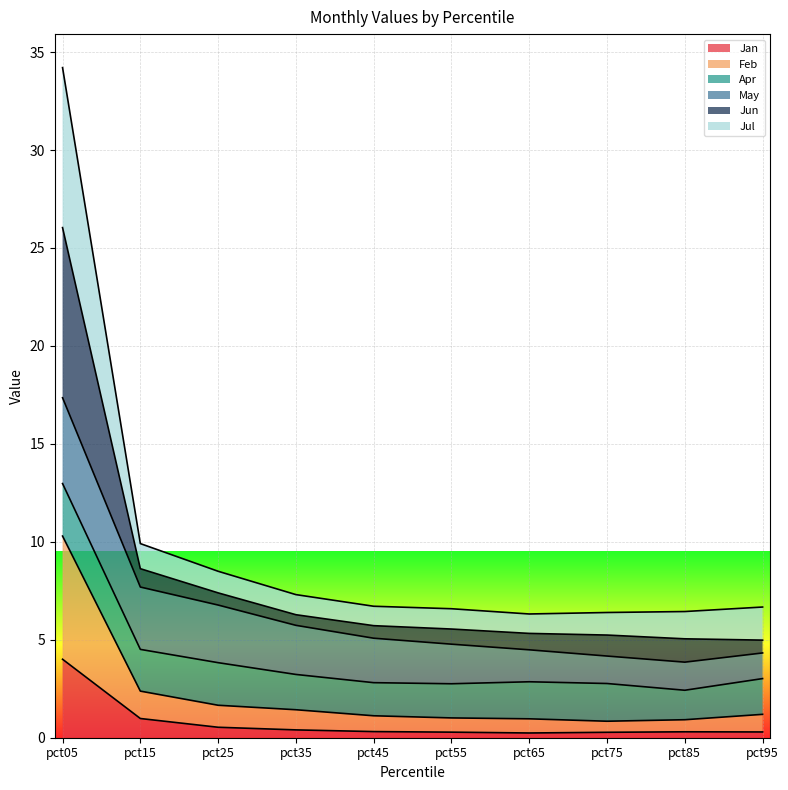

At which label does Jan reach its peak?

pct05